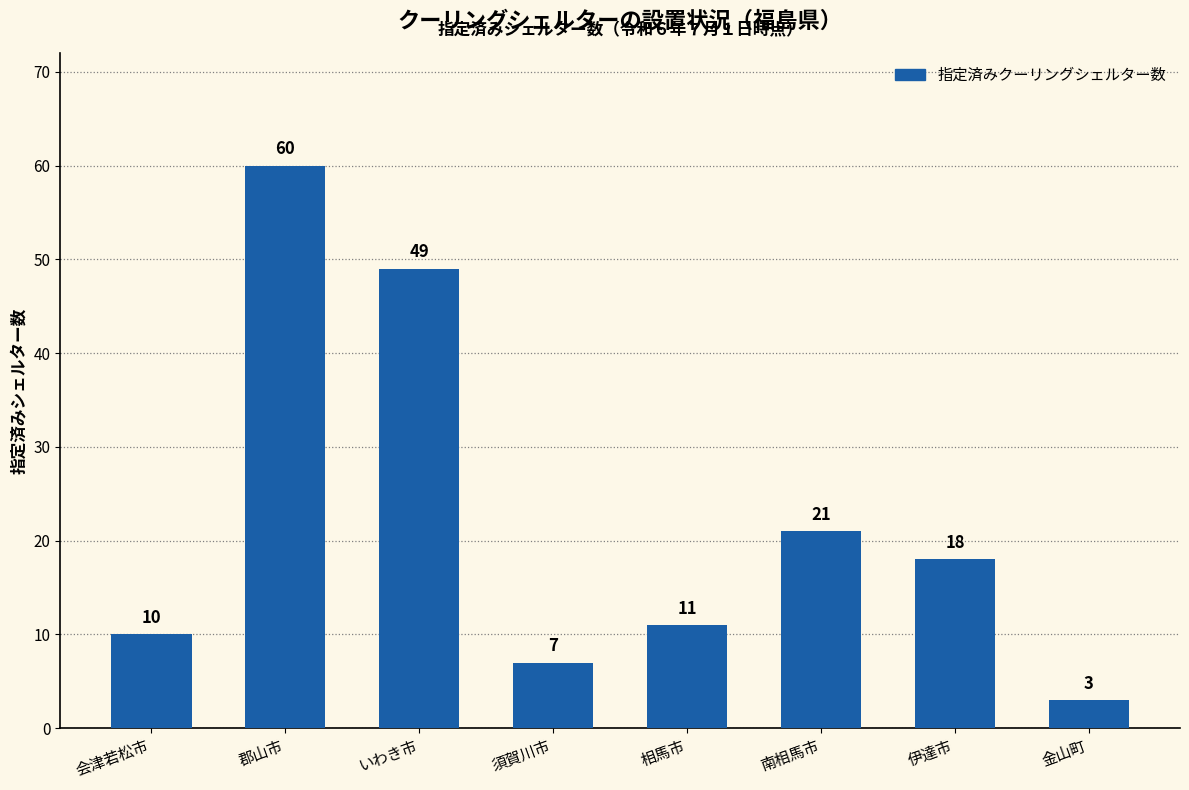

What is the label of the 4th bar from the right?

相馬市